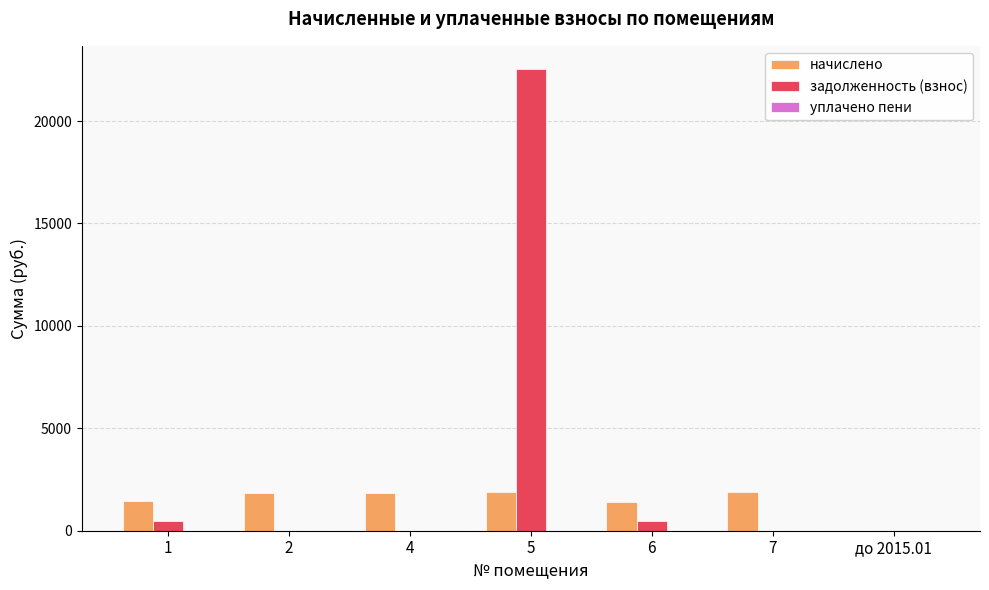

At which category is the sum across all series the highest?

5